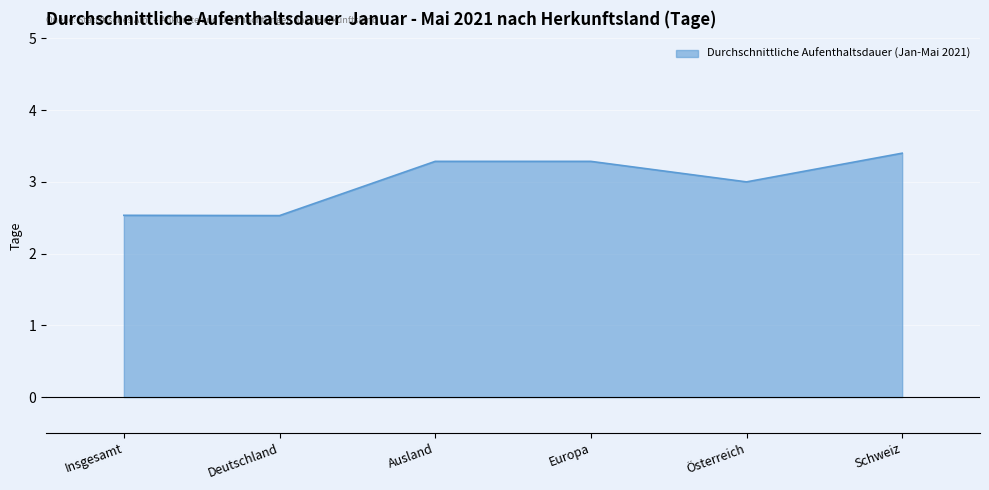

Reading left to right, what are all the values shown in this chart?

Insgesamt=2.5	Deutschland=2.5	Ausland=3.3	Europa=3.3	Österreich=3.0	Schweiz=3.4